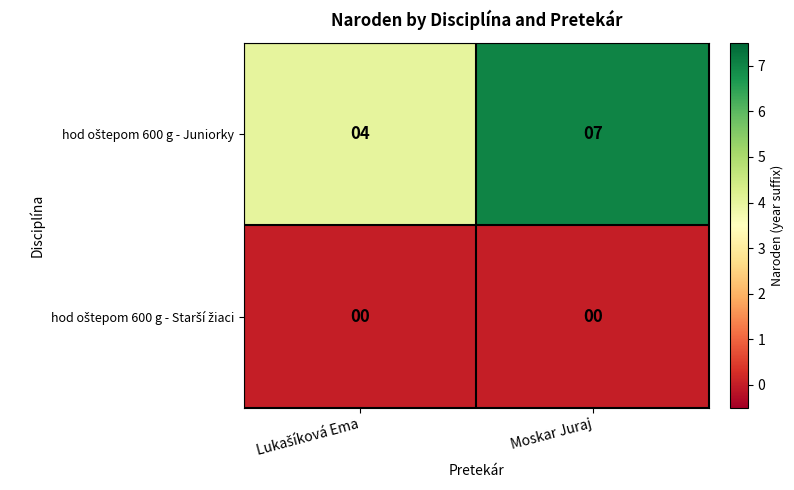

What is the maximum value shown in the chart?

7